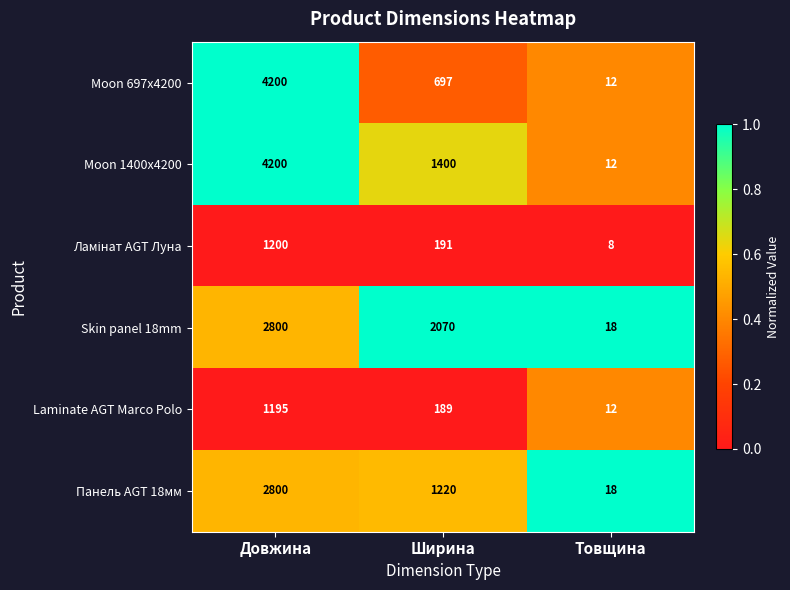

True or false: Панель AGT 18мм has a value of 876 at Довжина.

False